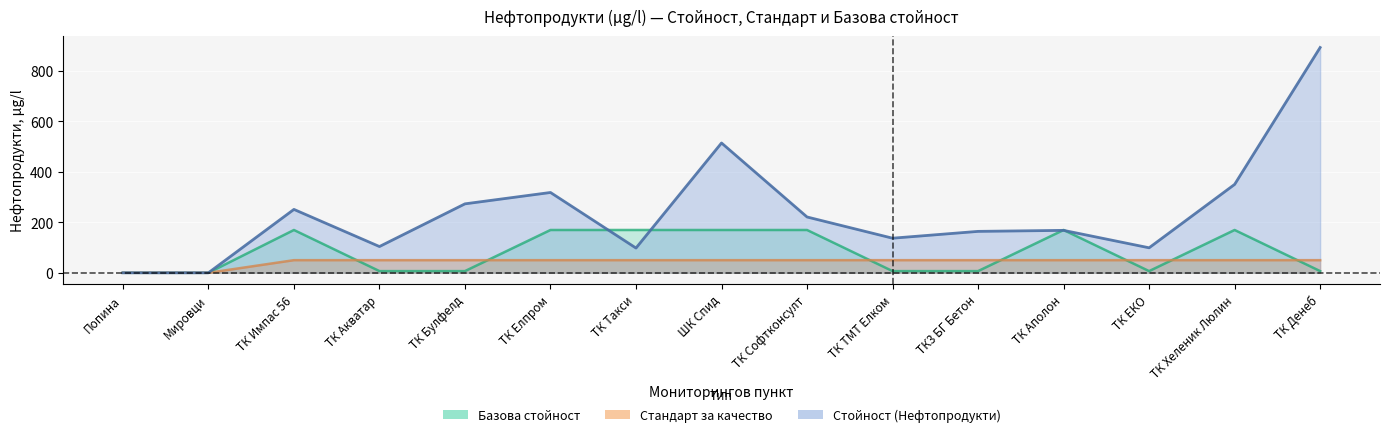

At which category does the chart reach its peak across all series?

ТК Денеб